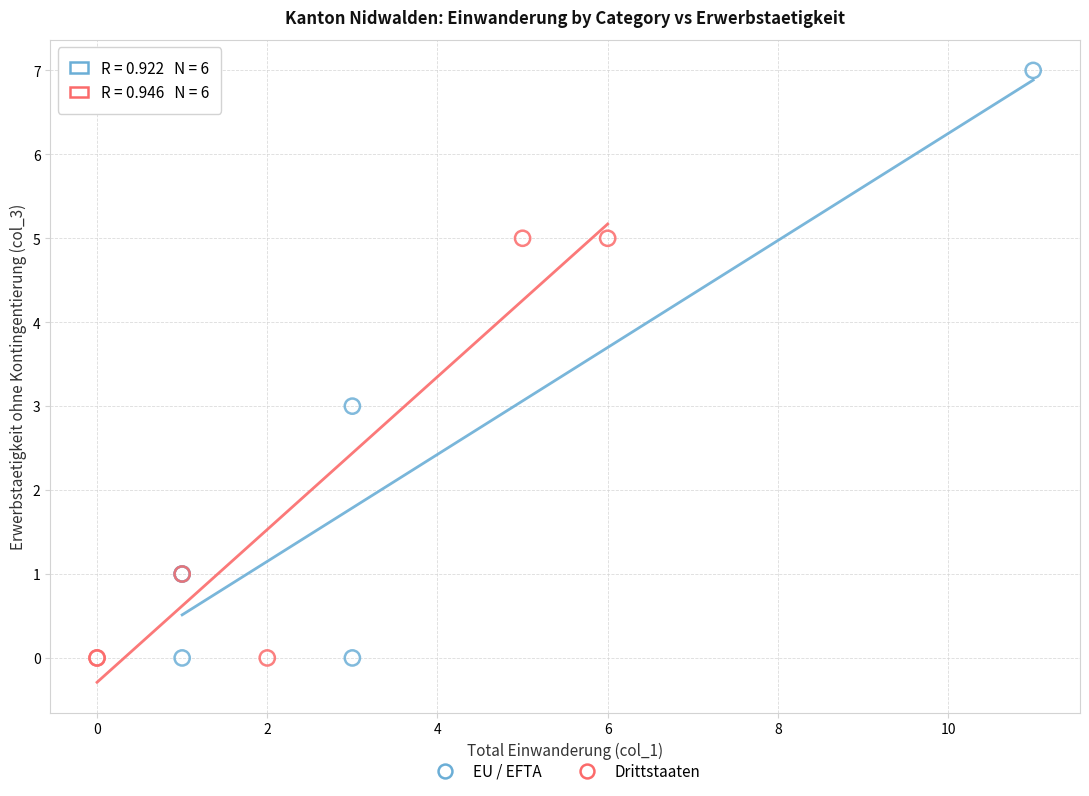

Which series has the widest spread of Y values?

EU / EFTA